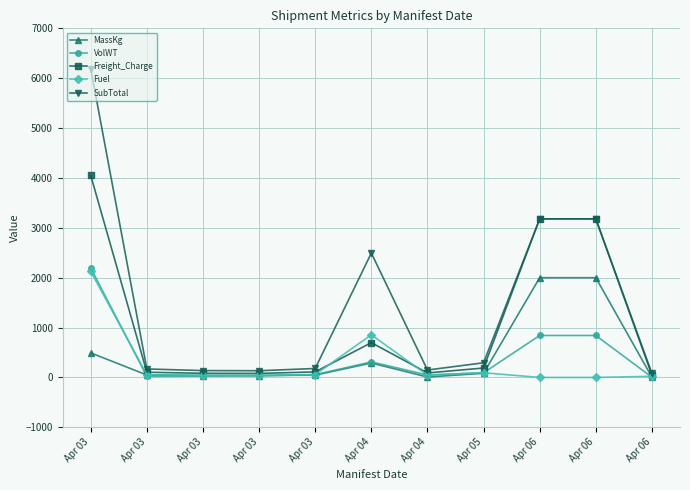

Where is the first local minimum for Freight_Charge?

Apr 03